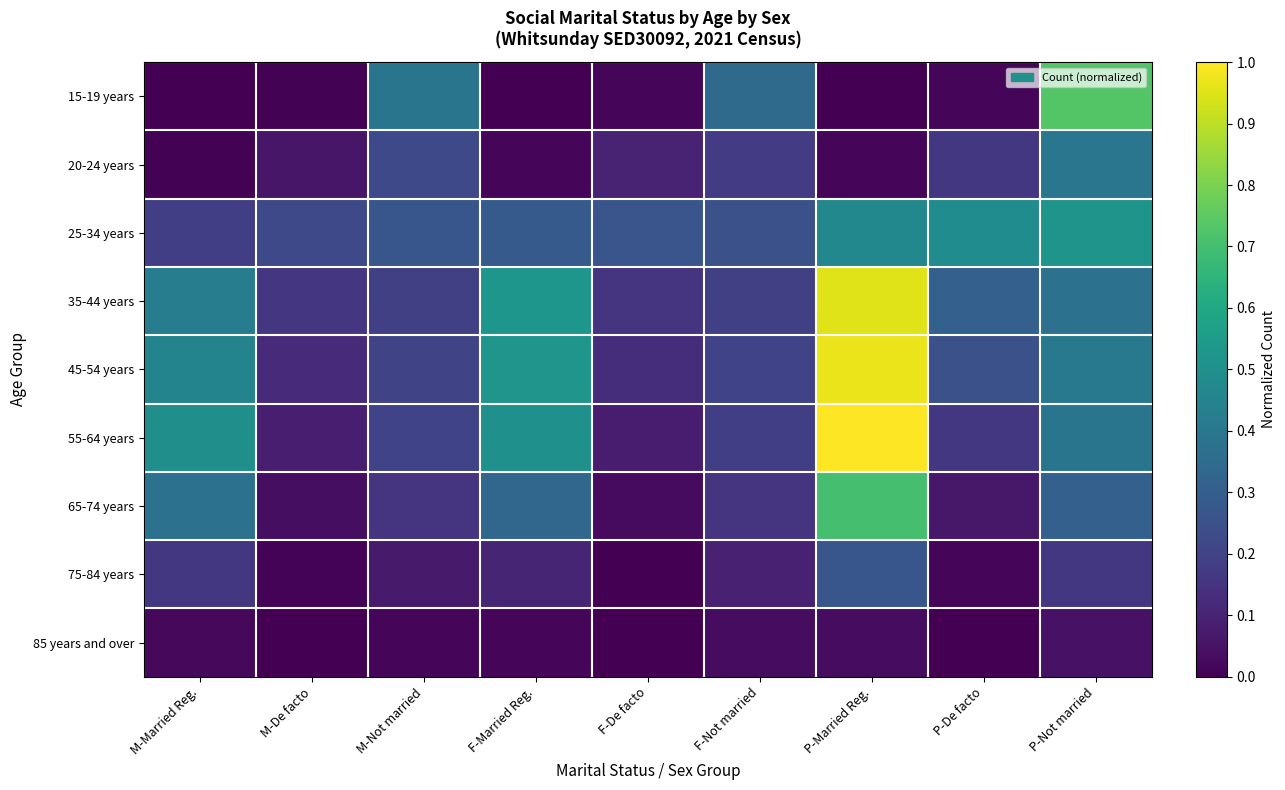

Which series changed the most between M-De facto and F-Married Reg.?

55-64 years